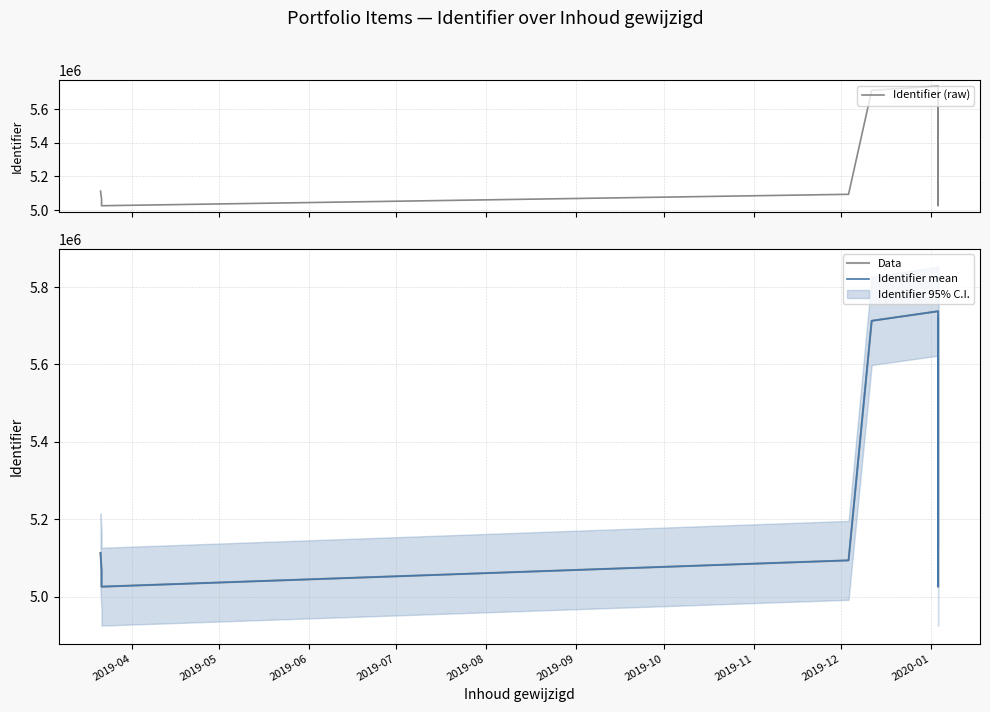

True or false: Identifier (raw) has more than 1 interior local peaks.

False